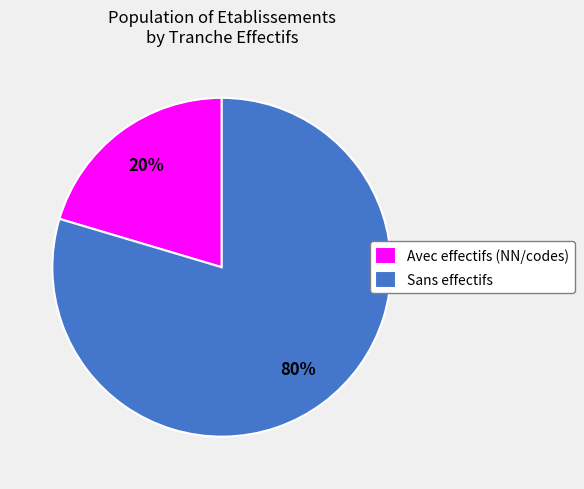

What is the largest slice in the pie chart?

Sans effectifs